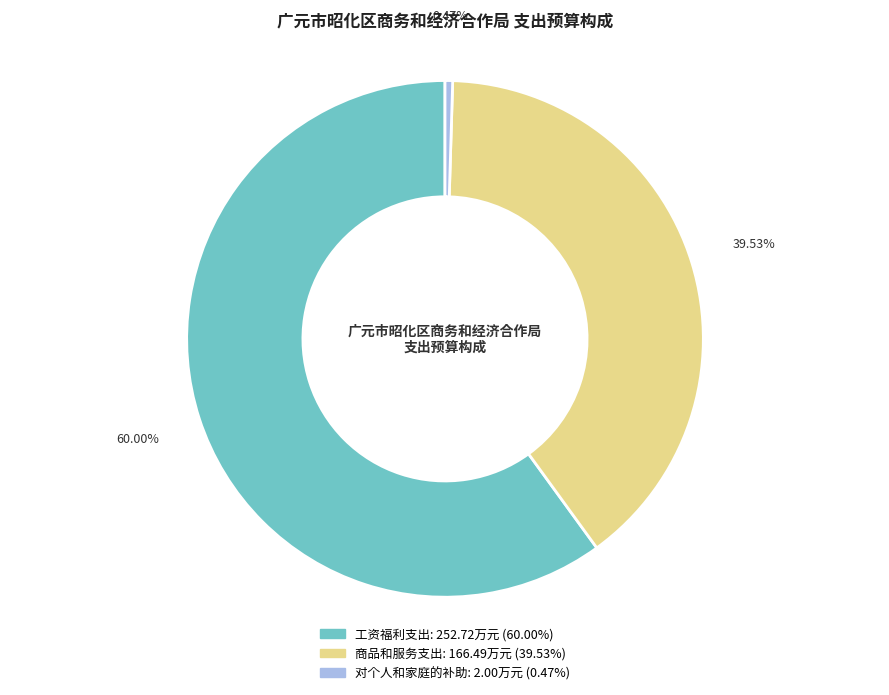

To the nearest percent, what is the difference between the 商品和服务支出 and 对个人和家庭的补助 slice percentages?

39%